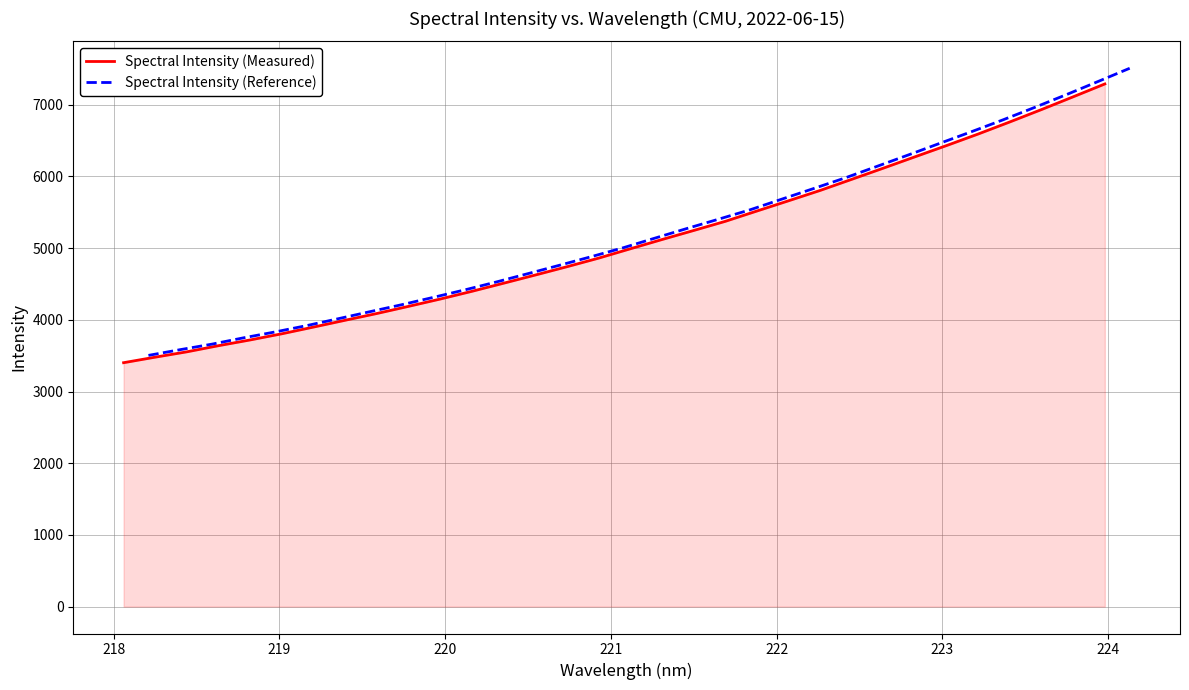

What is the highest value of the Spectral Intensity (Measured) series?

7290.0